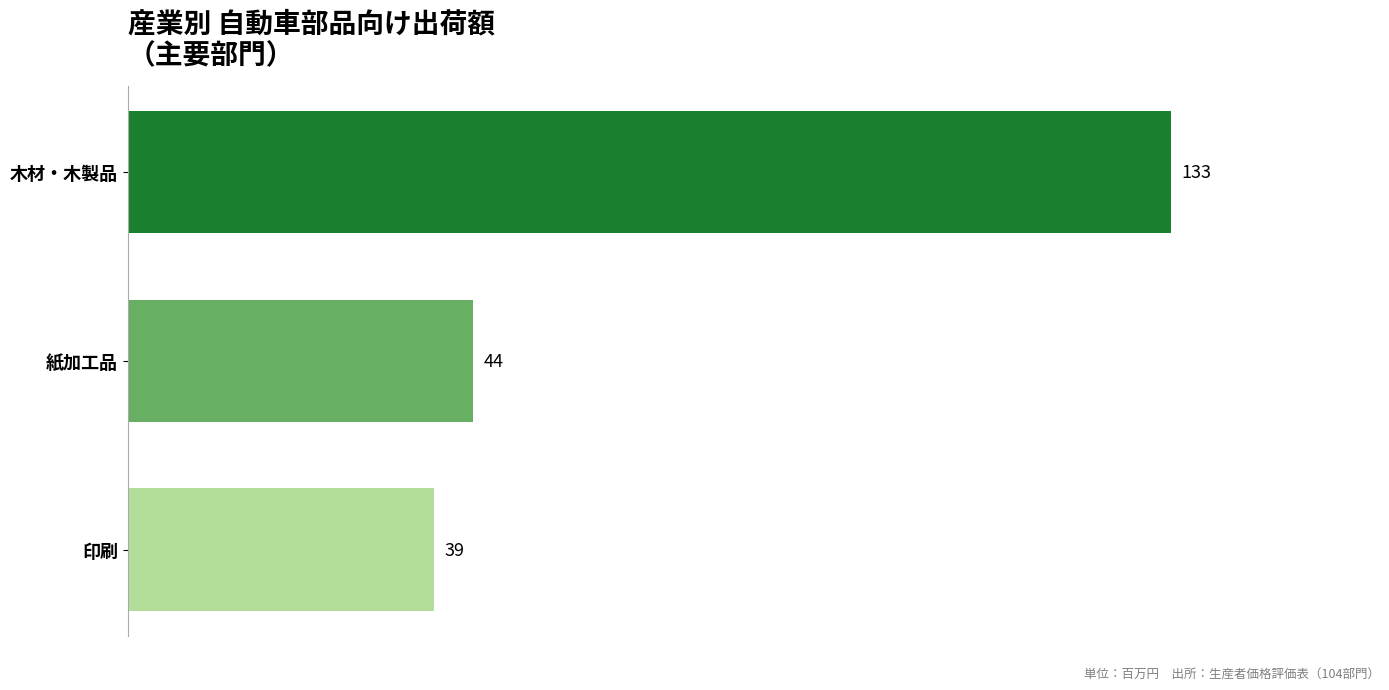

Reading bottom to top, what are all the values shown in this chart?

印刷=39	紙加工品=44	木材・木製品=133